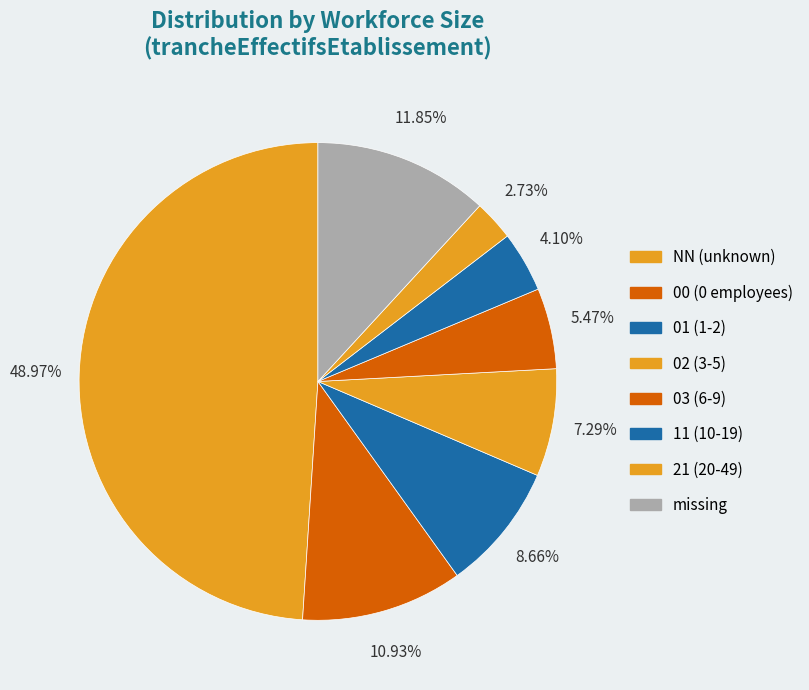

Count the number of slices in the pie.

8